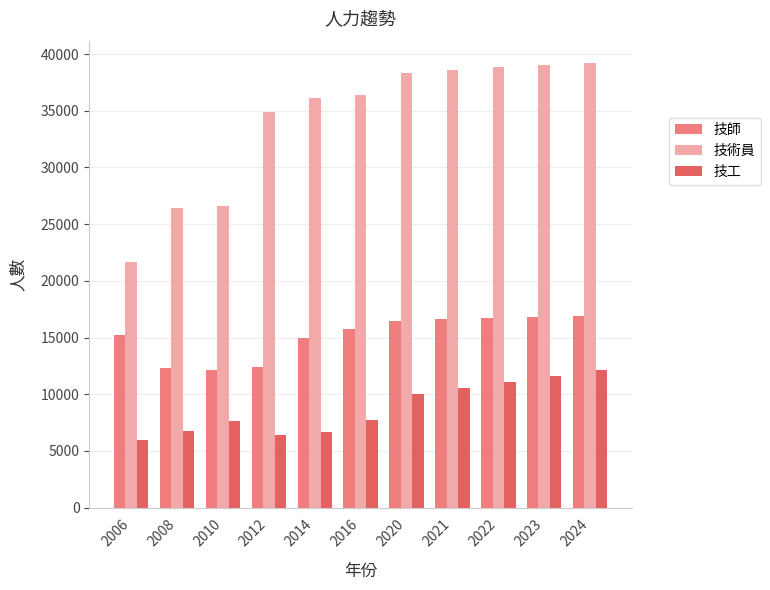

Rank the series by their average value, from lowest to highest.

技工, 技師, 技術員